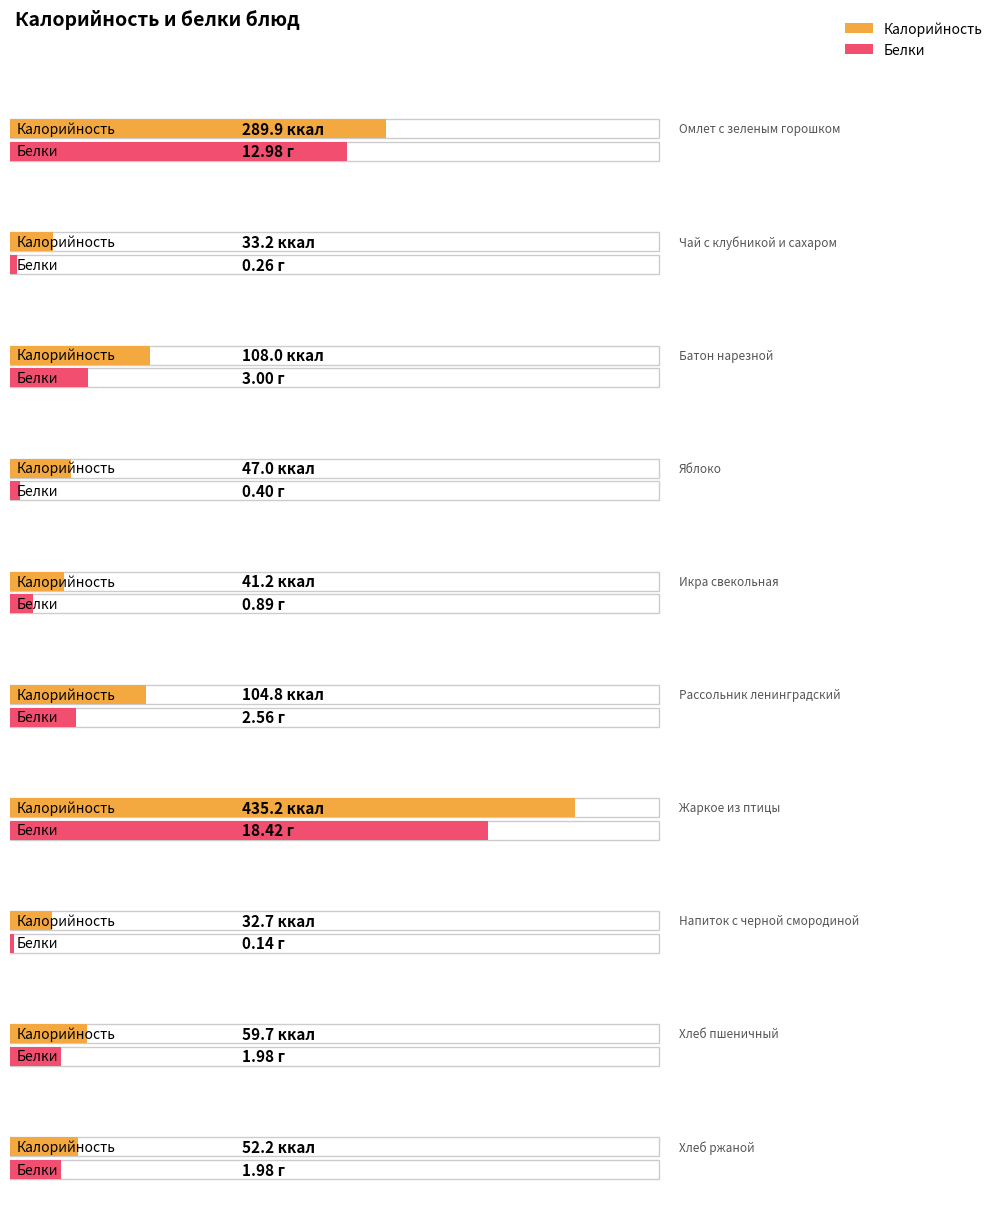

Reading right to left, extract all data points from this chart.

Калорийность: 52.2	59.7	32.7	435.2	104.8	41.2	47.0	108.0	33.2	289.9
Белки: 2.0	2.0	0.1	18.4	2.6	0.9	0.4	3.0	0.3	13.0